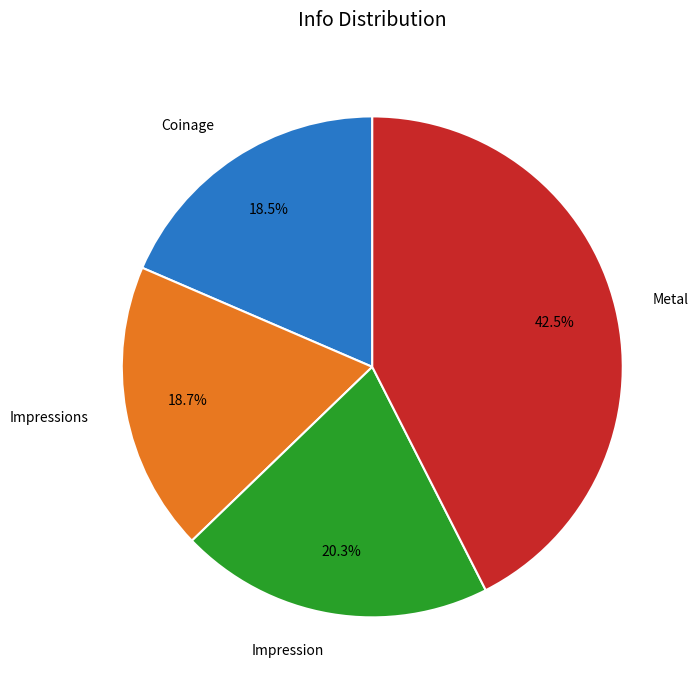

Is it true that Coinage is 13% of the pie?

False